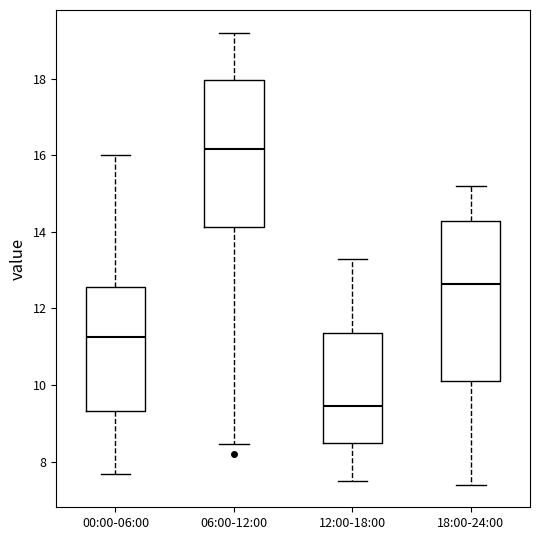

Which box is the tallest, from its lower edge to its upper edge?

18:00-24:00